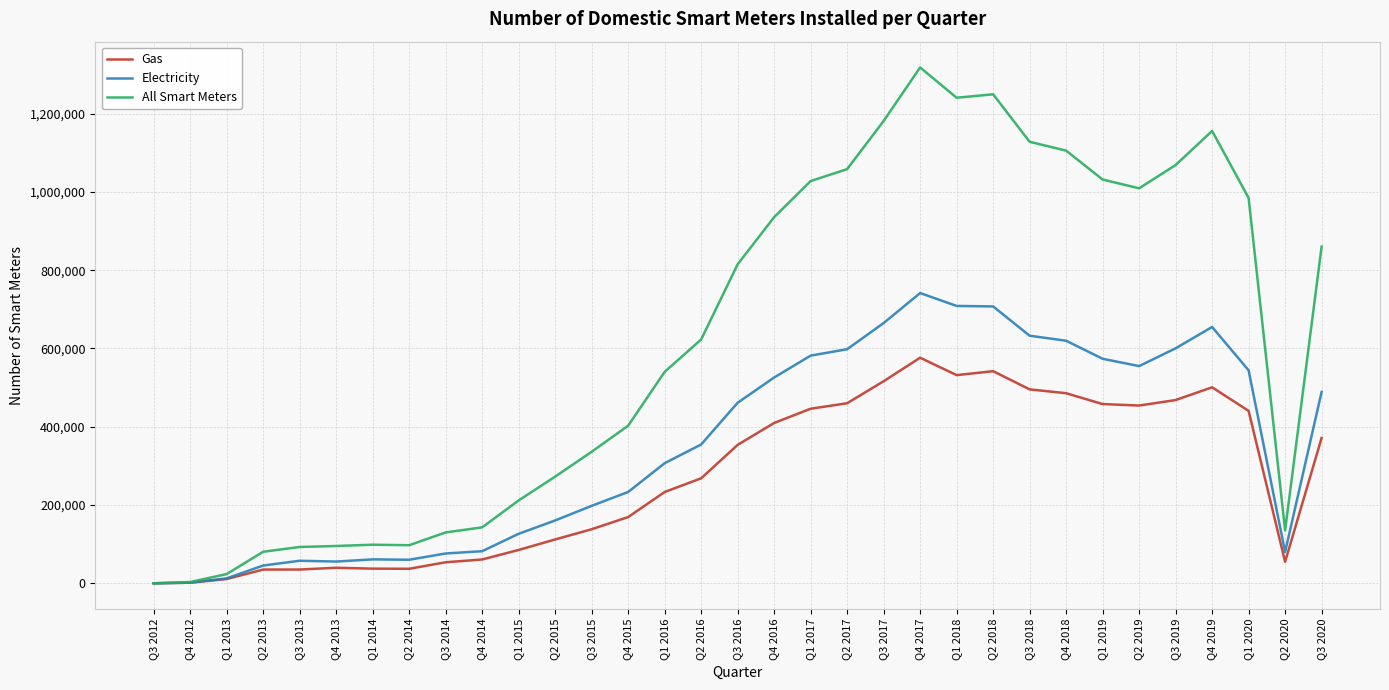

Is the value of Gas at Q3 2014 greater than the value of Electricity at Q4 2017?

No